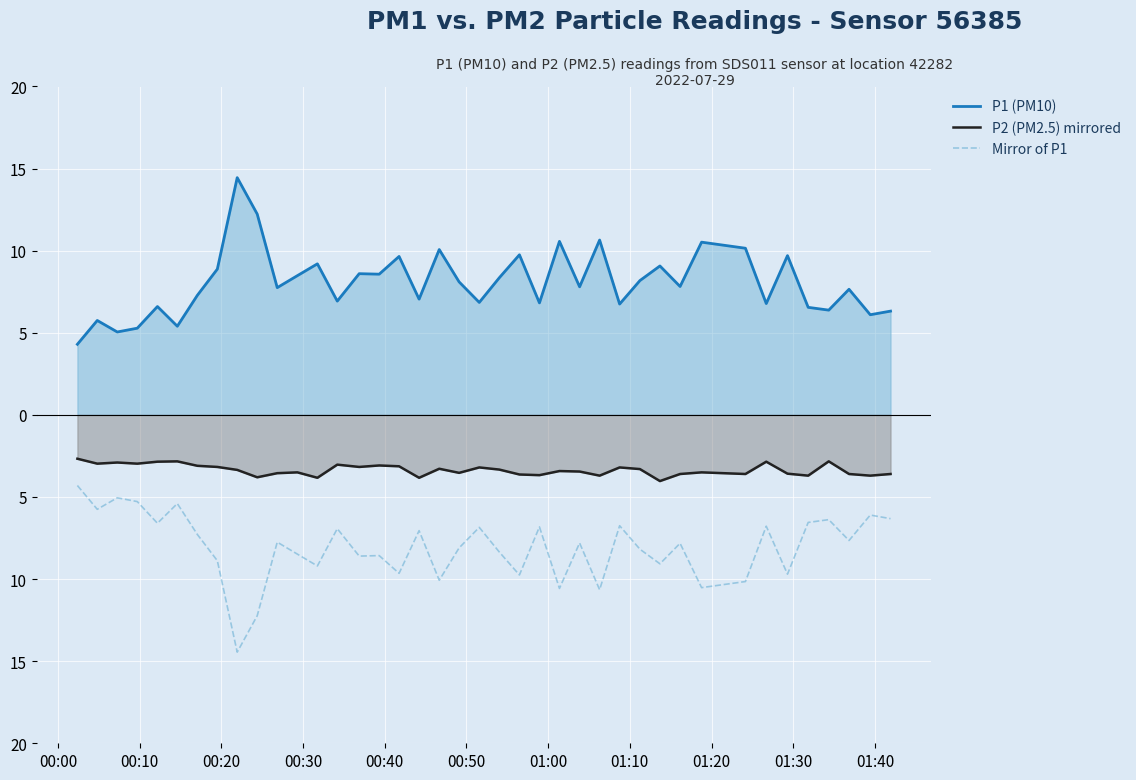

What are all the series names shown in the legend?

P1 (PM10), P2 (PM2.5) mirrored, Mirror of P1